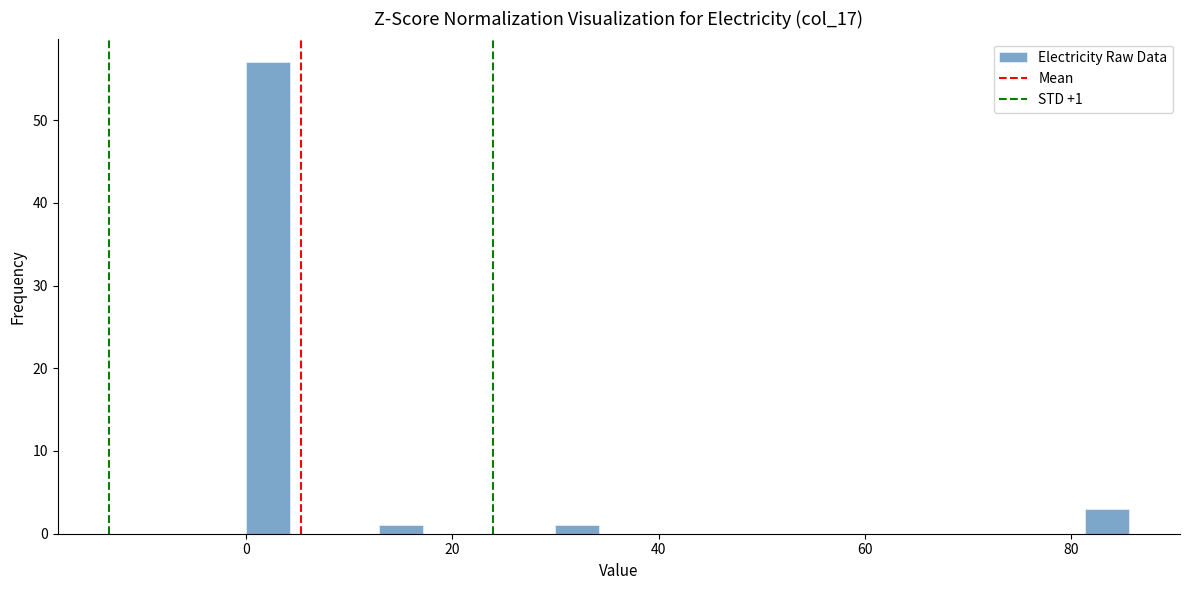

Read against the x-axis, roughly where is the centre of the tallest bar?

2